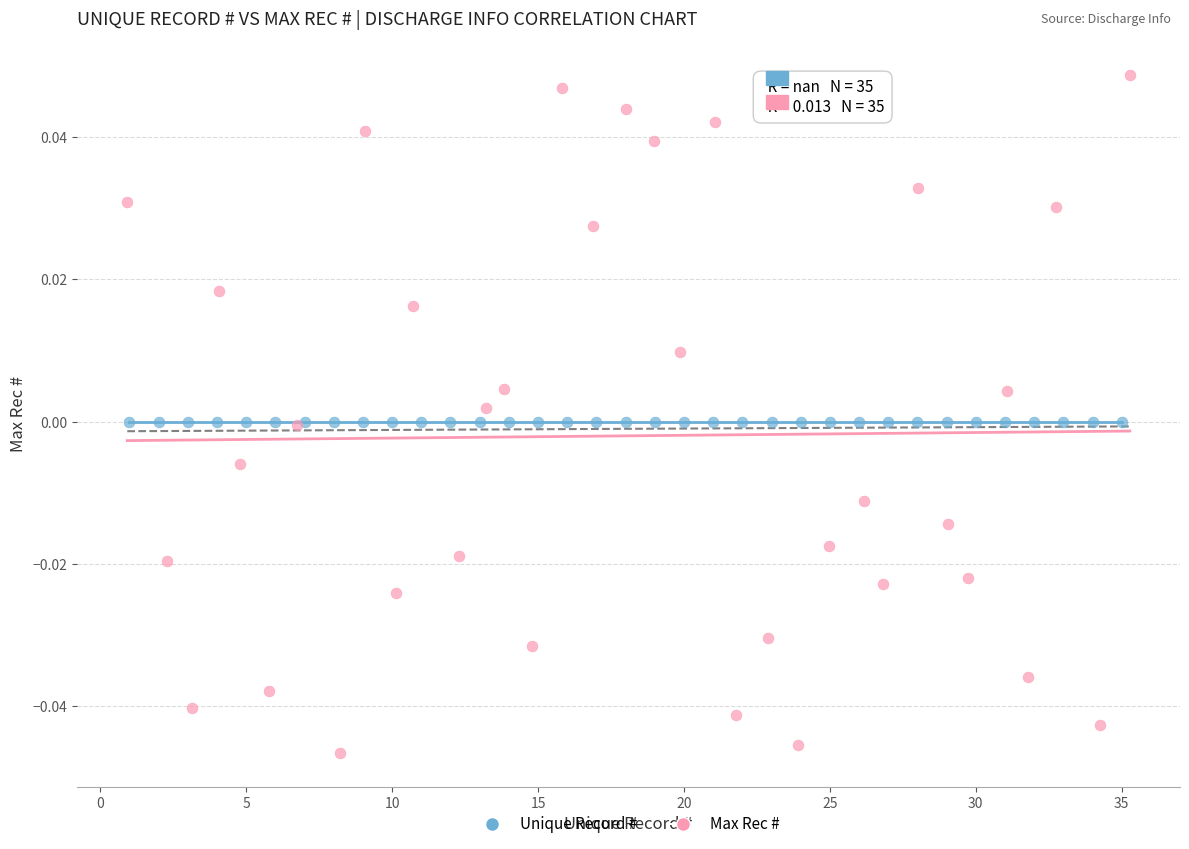

What are all the series names shown in the legend?

Unique Record #, Max Rec #